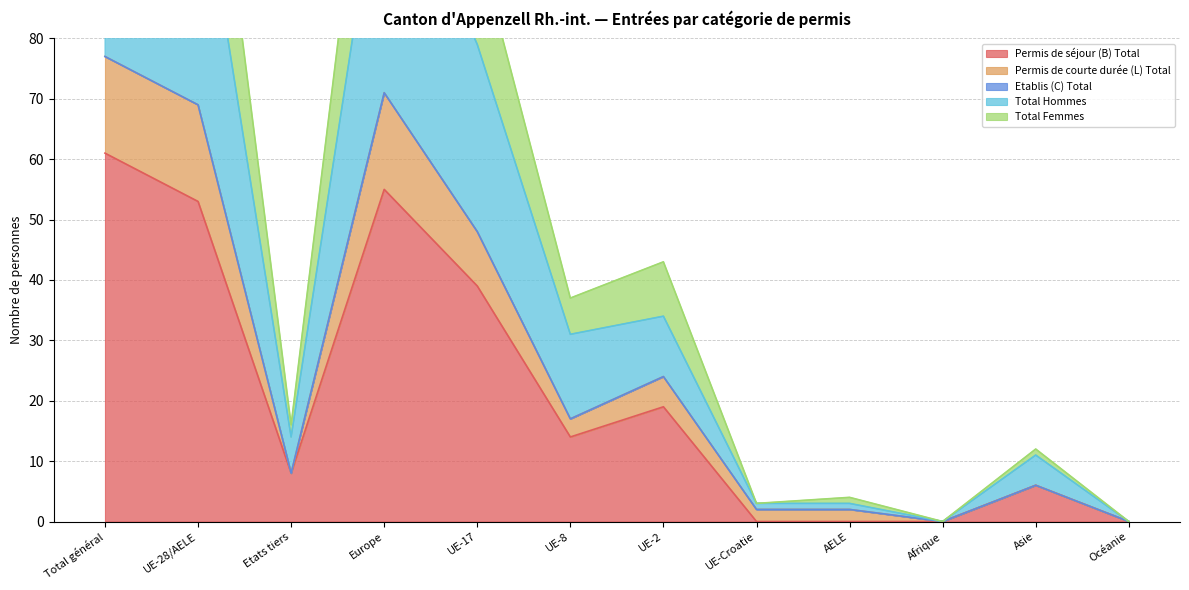

Which series has the widest spread of values?

Total Hommes